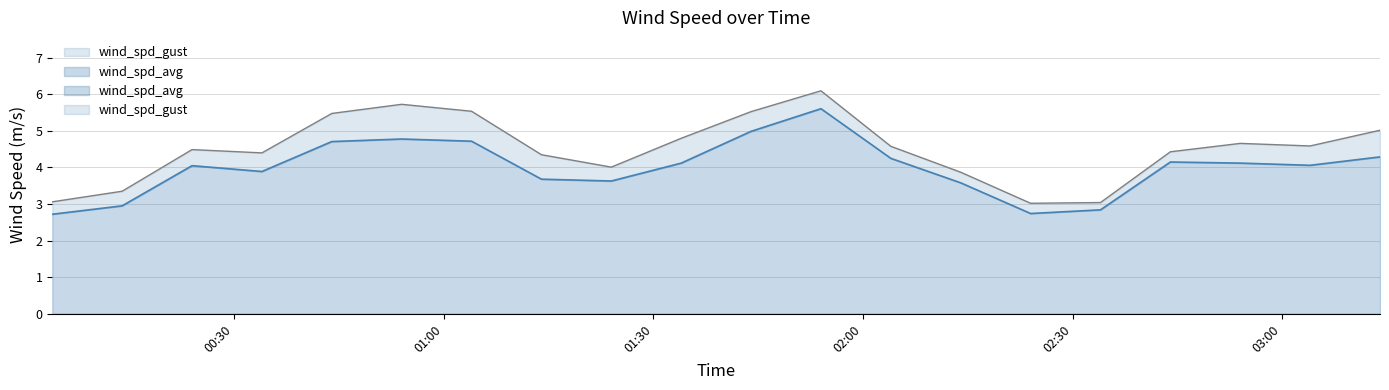

What is the average value of the wind_spd_gust series?

4.5